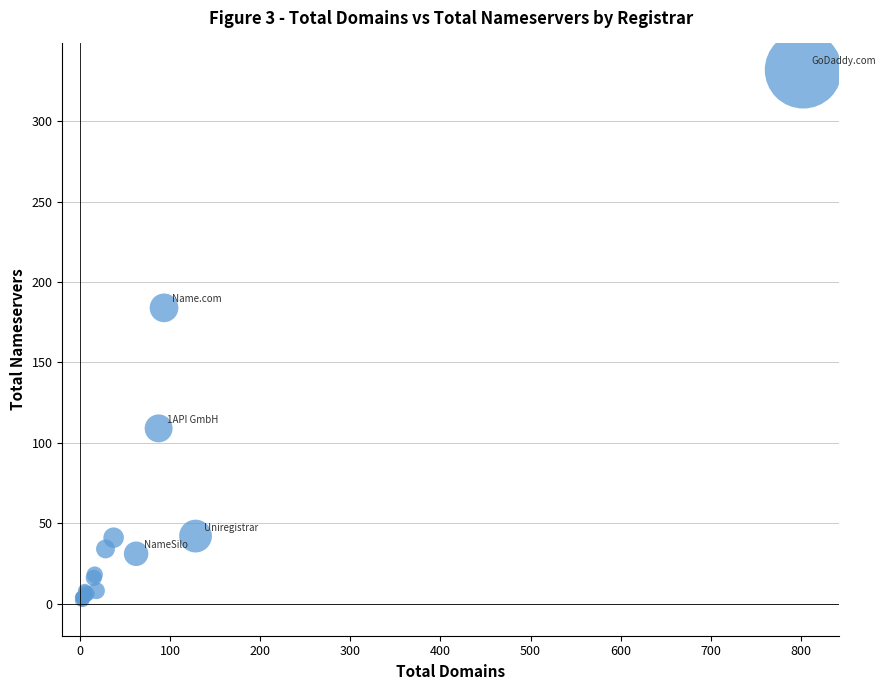

What Y value in the scatter plot is closest to 167?

184